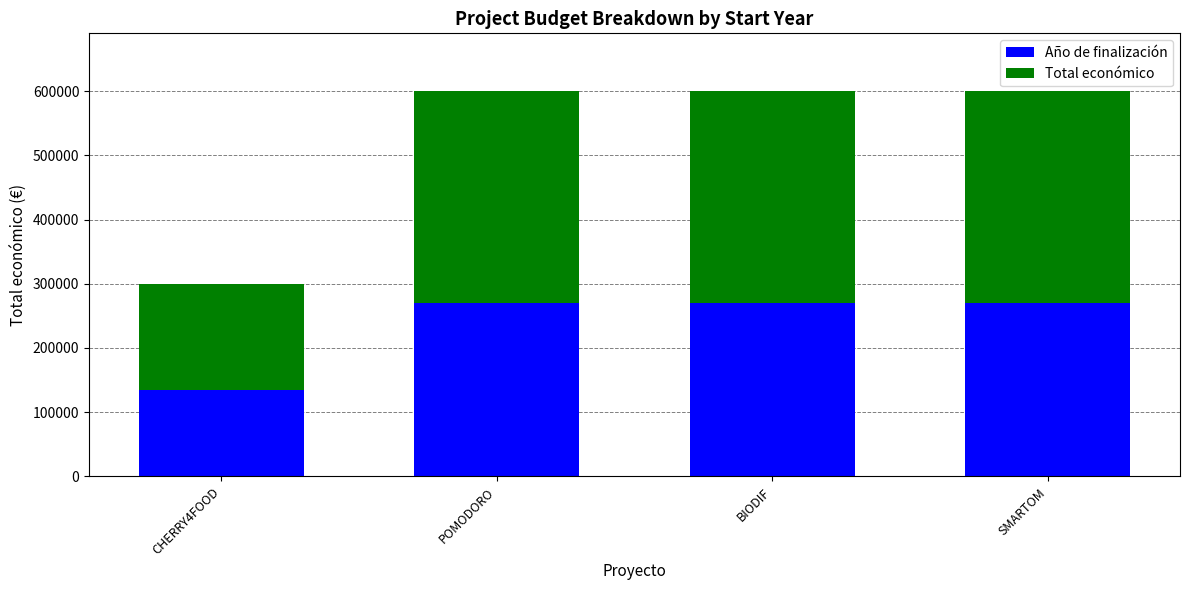

Does the chart contain any negative values?

No